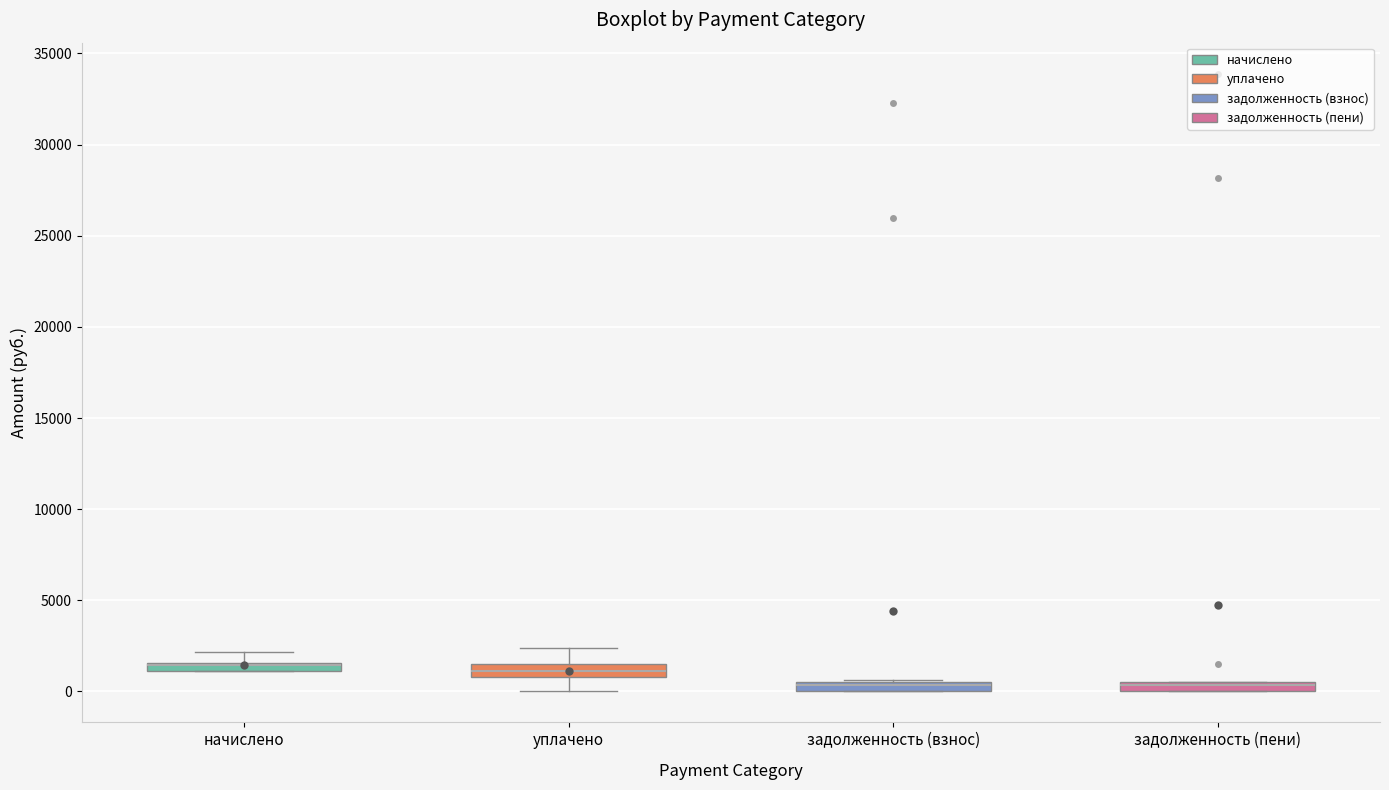

Where is the upper edge of the box for задолженность (пени) on the y-axis? The values are not printed on the chart, so give them approximately, as read against the axis.

500